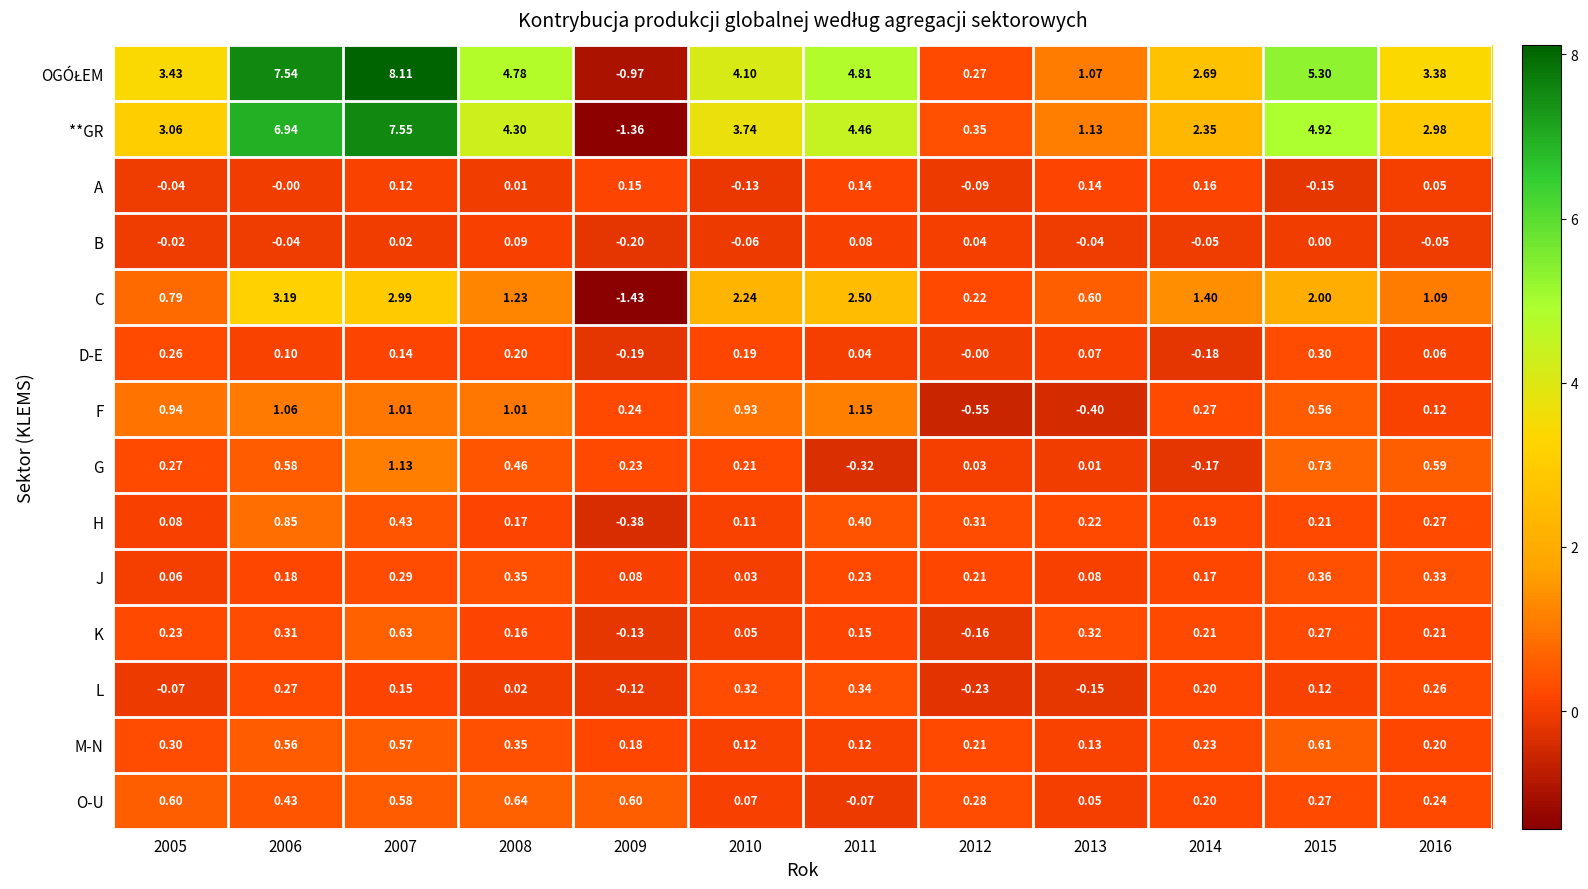

Is the value of K at 2014 greater than the value of O-U at 2007?

No